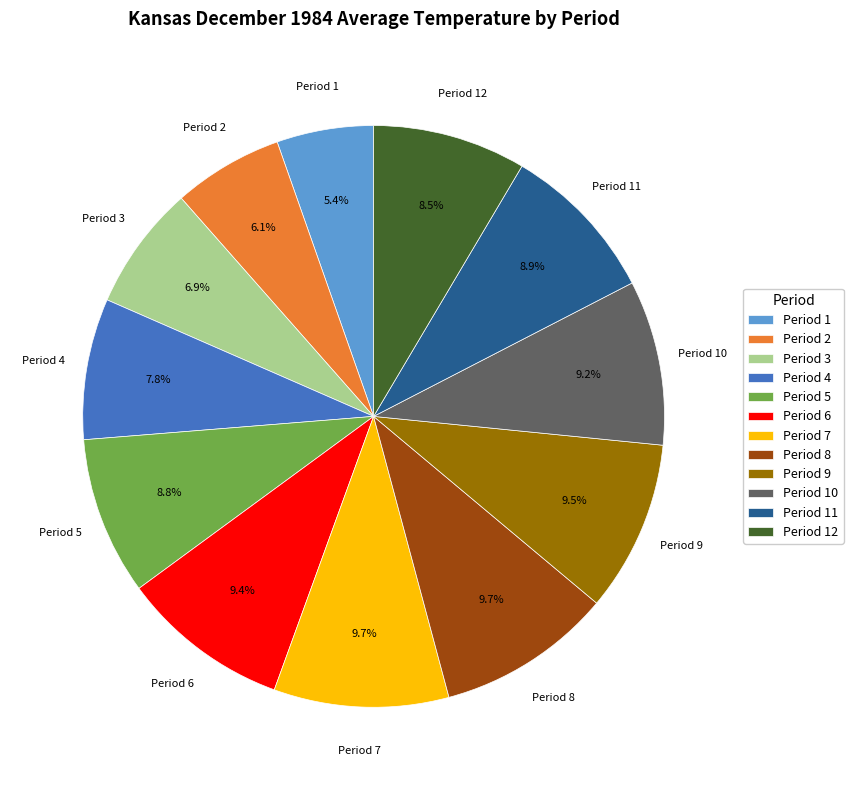

How many segments does this pie chart have?

12